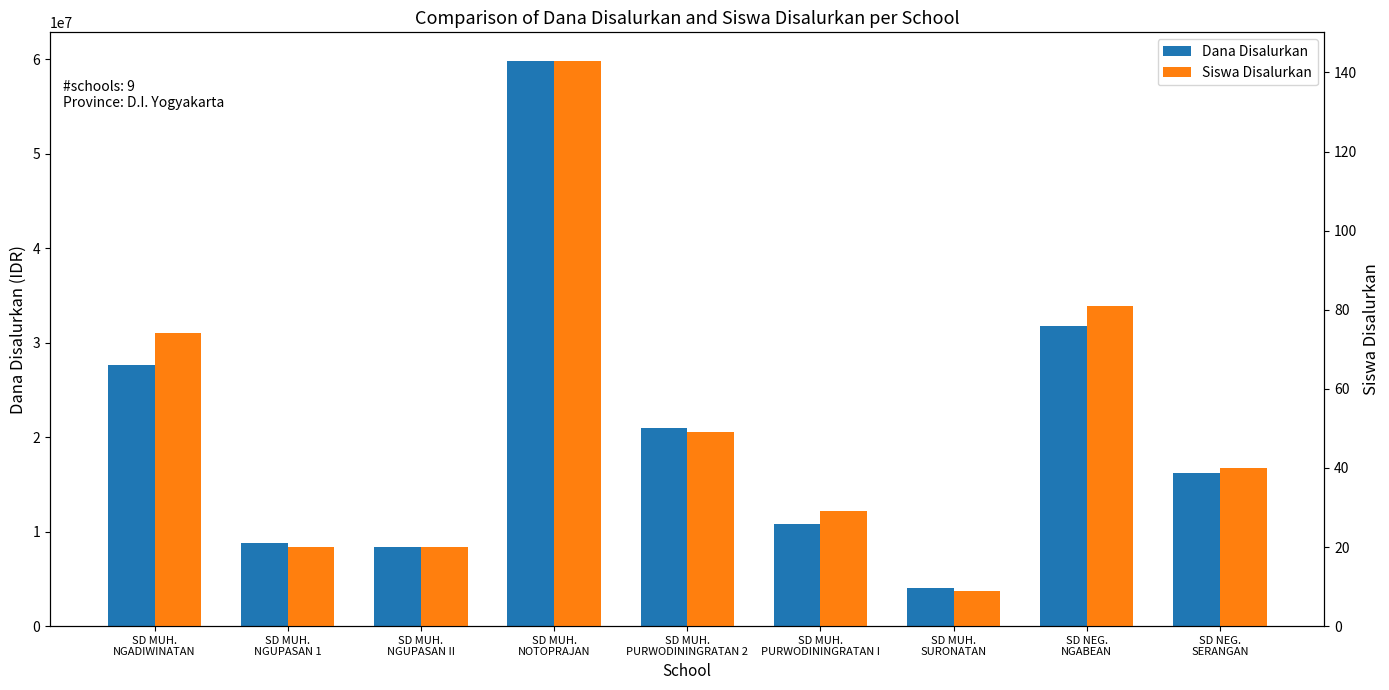

Which category has the lowest value across all series?

SD MUH.
SURONATAN